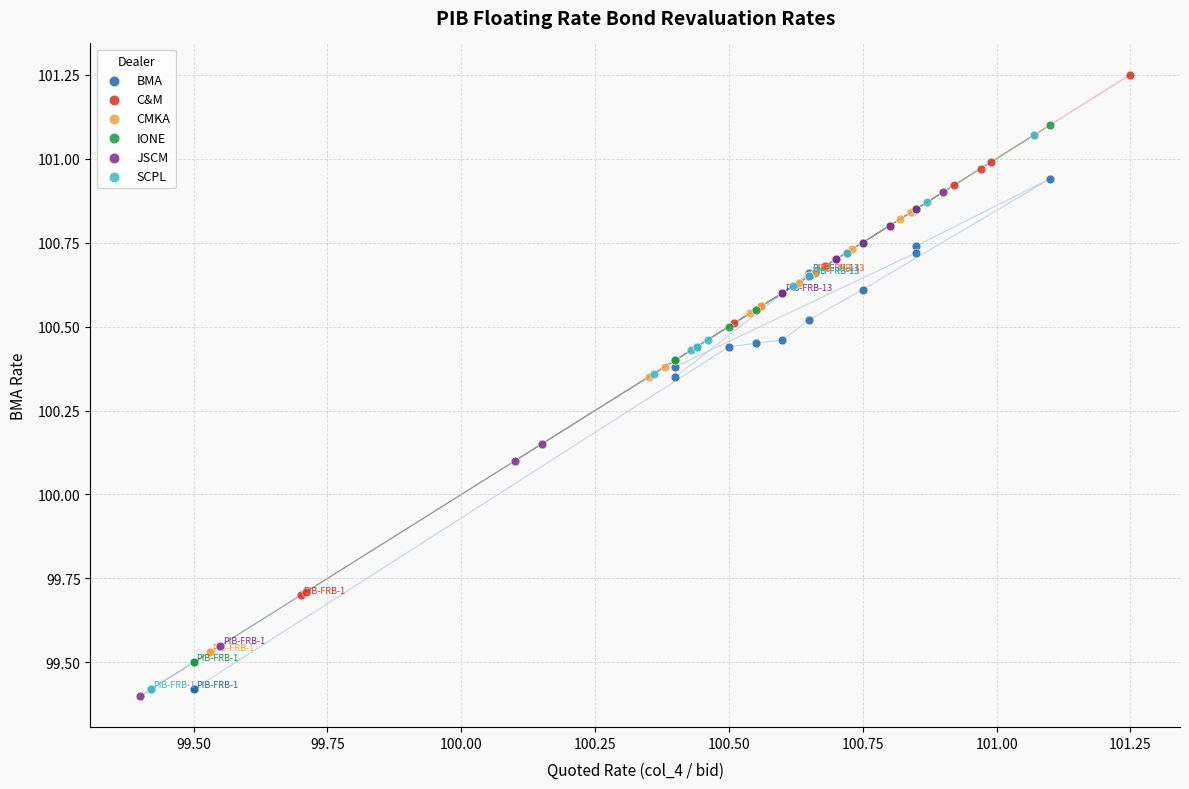

Which series has the widest spread of Y values?

SCPL